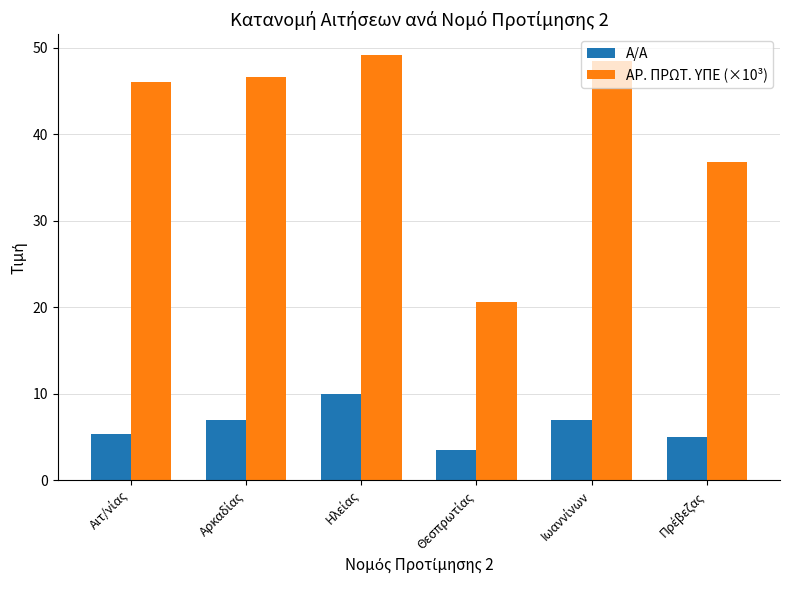

List the series in order of their peak value, lowest first.

Α/Α, ΑΡ. ΠΡΩΤ. ΥΠΕ (×10³)